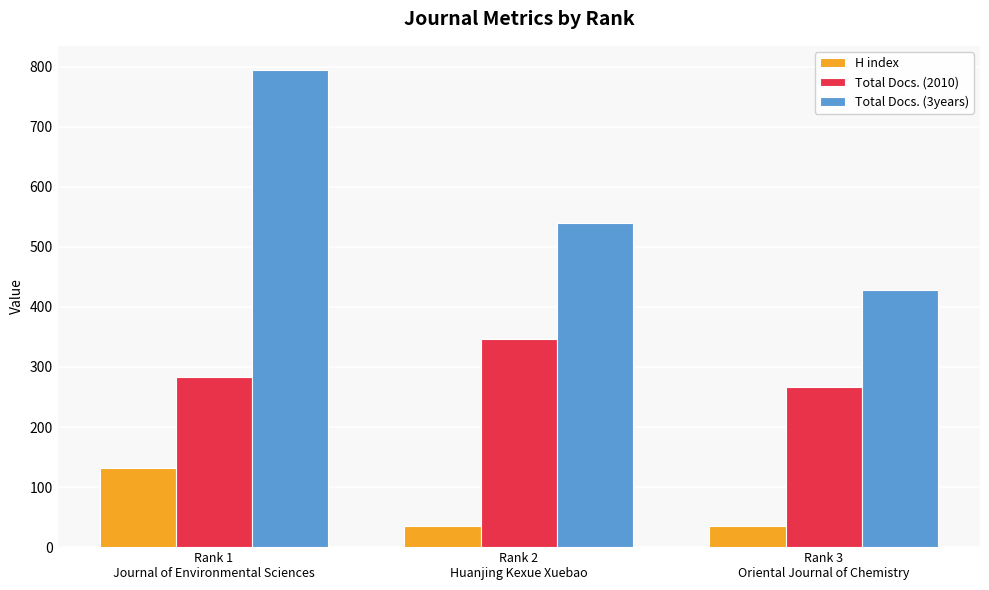

What is the value of the Total Docs. (3years) bar at the 3rd from the left?

429